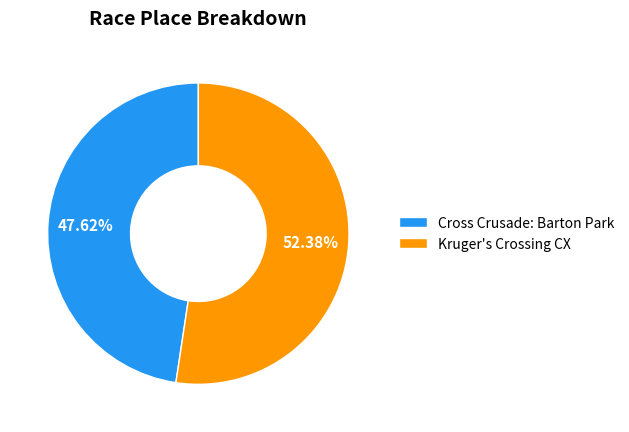

The Cross Crusade: Barton Park slice represents 62% of the pie. True or false?

False